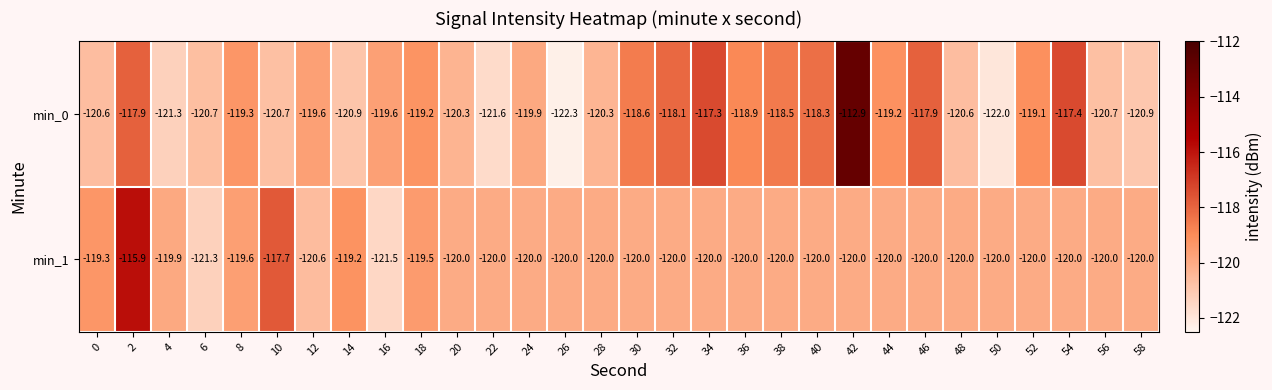

What is the total value across all series at 58?

-240.9